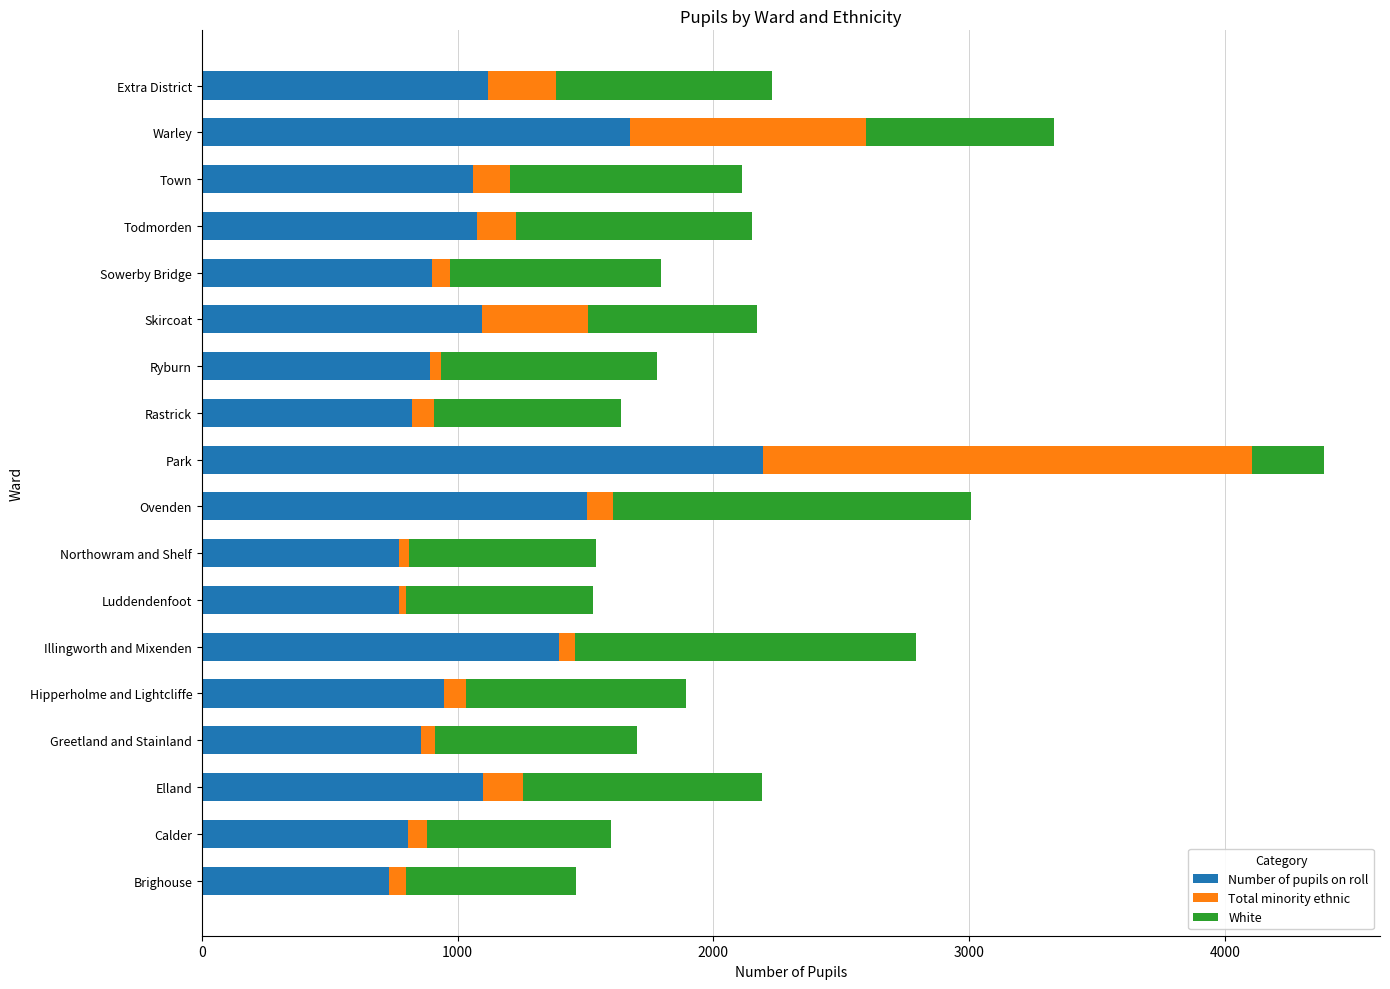

At which category is the sum across all series the highest?

Park